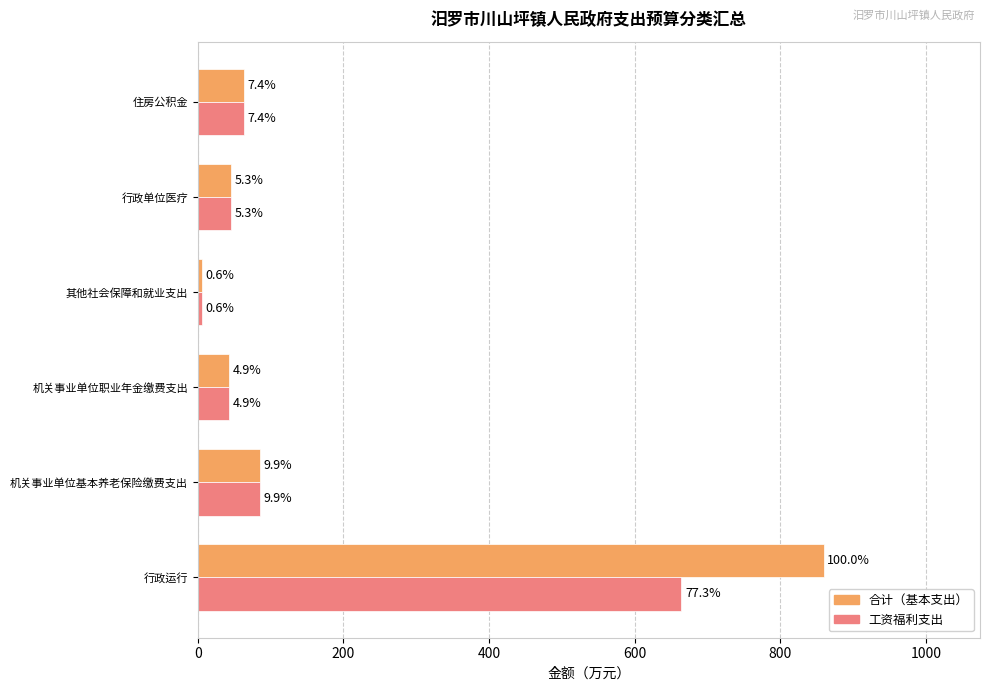

What are all the series names shown in the legend?

合计（基本支出）, 工资福利支出